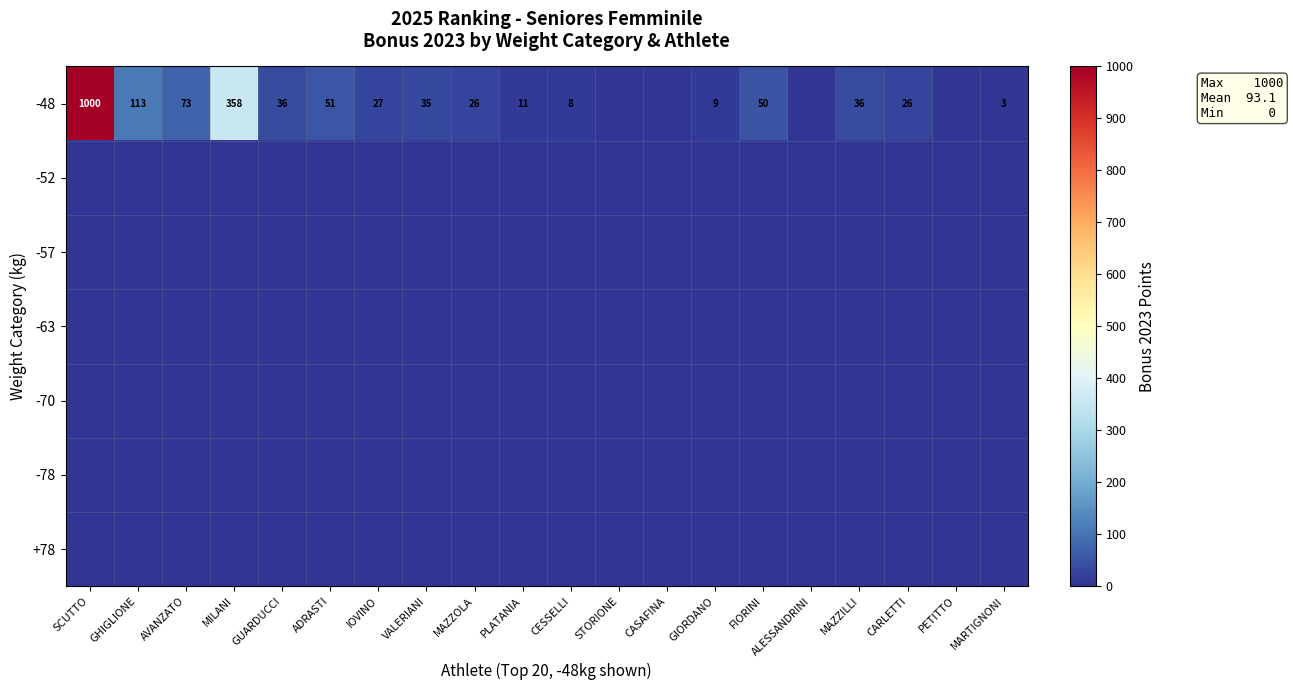

Which category has the highest value across all series?

SCUTTO